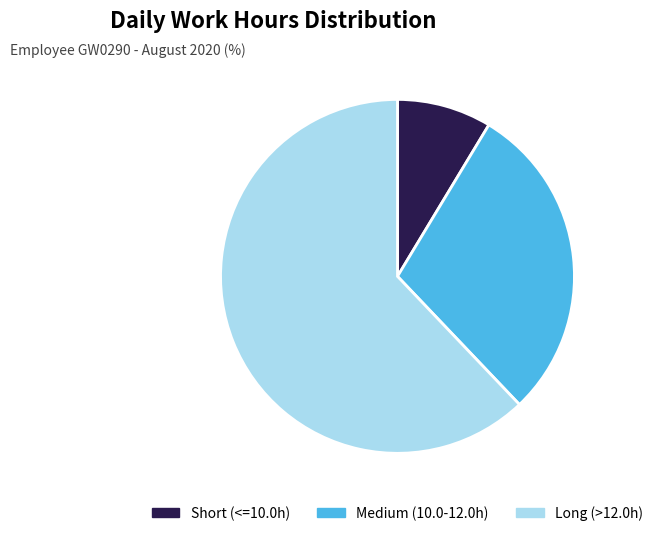

What is the majority slice?

Long (>12.0h)